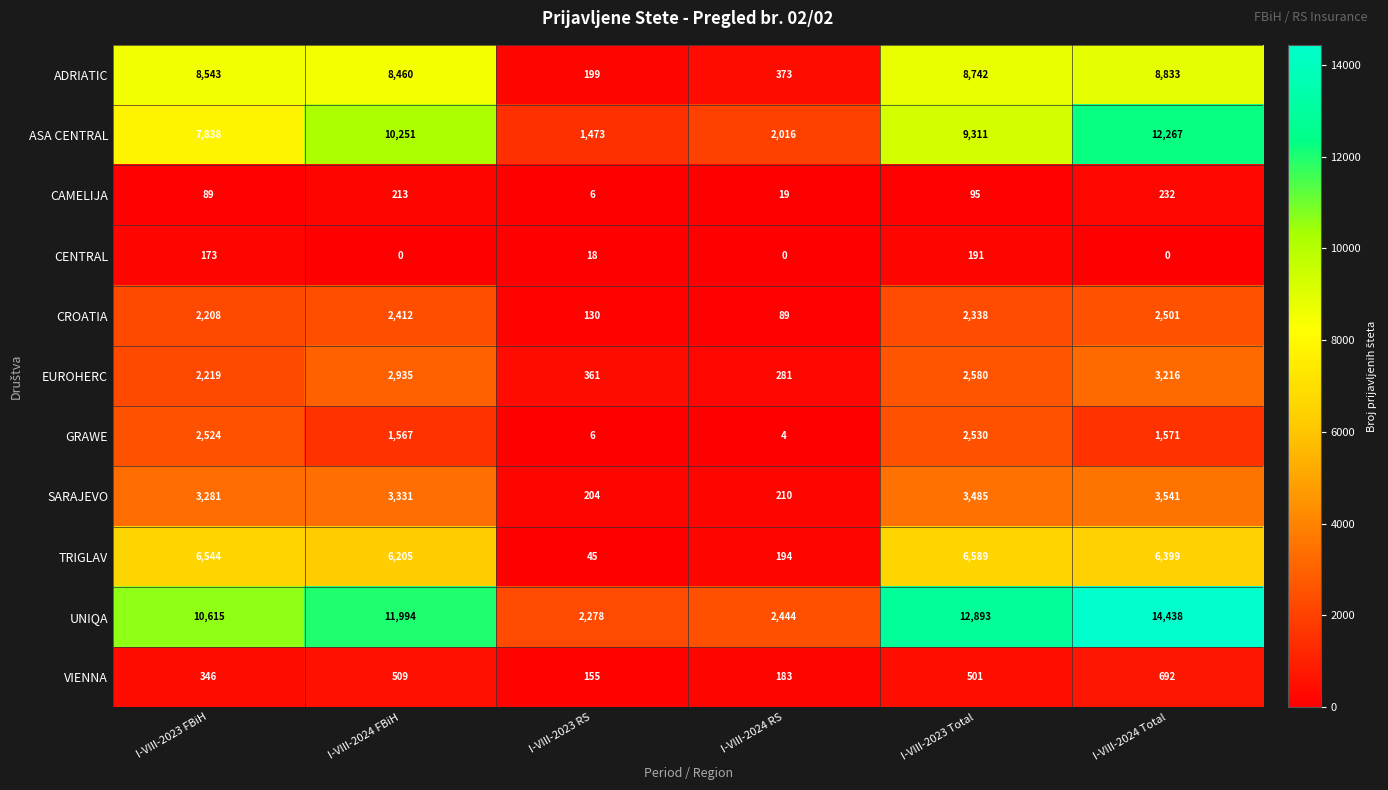

What is the sum of all VIENNA values?

2386